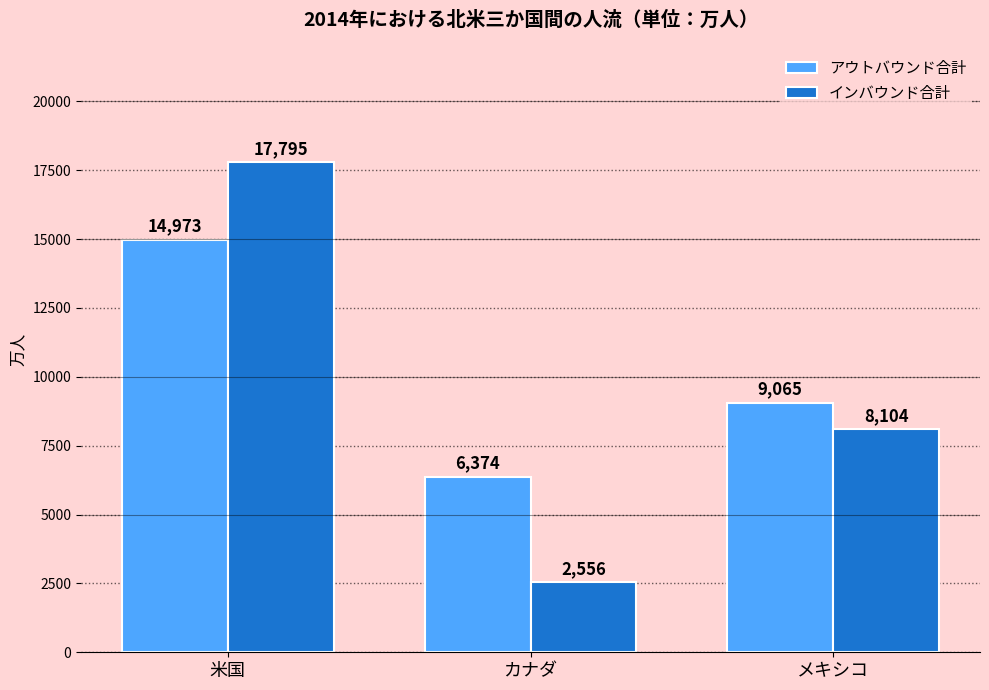

Reading left to right, what are all the values shown in this chart?

アウトバウンド合計: 14973	6374	9065
インバウンド合計: 17795	2556	8104